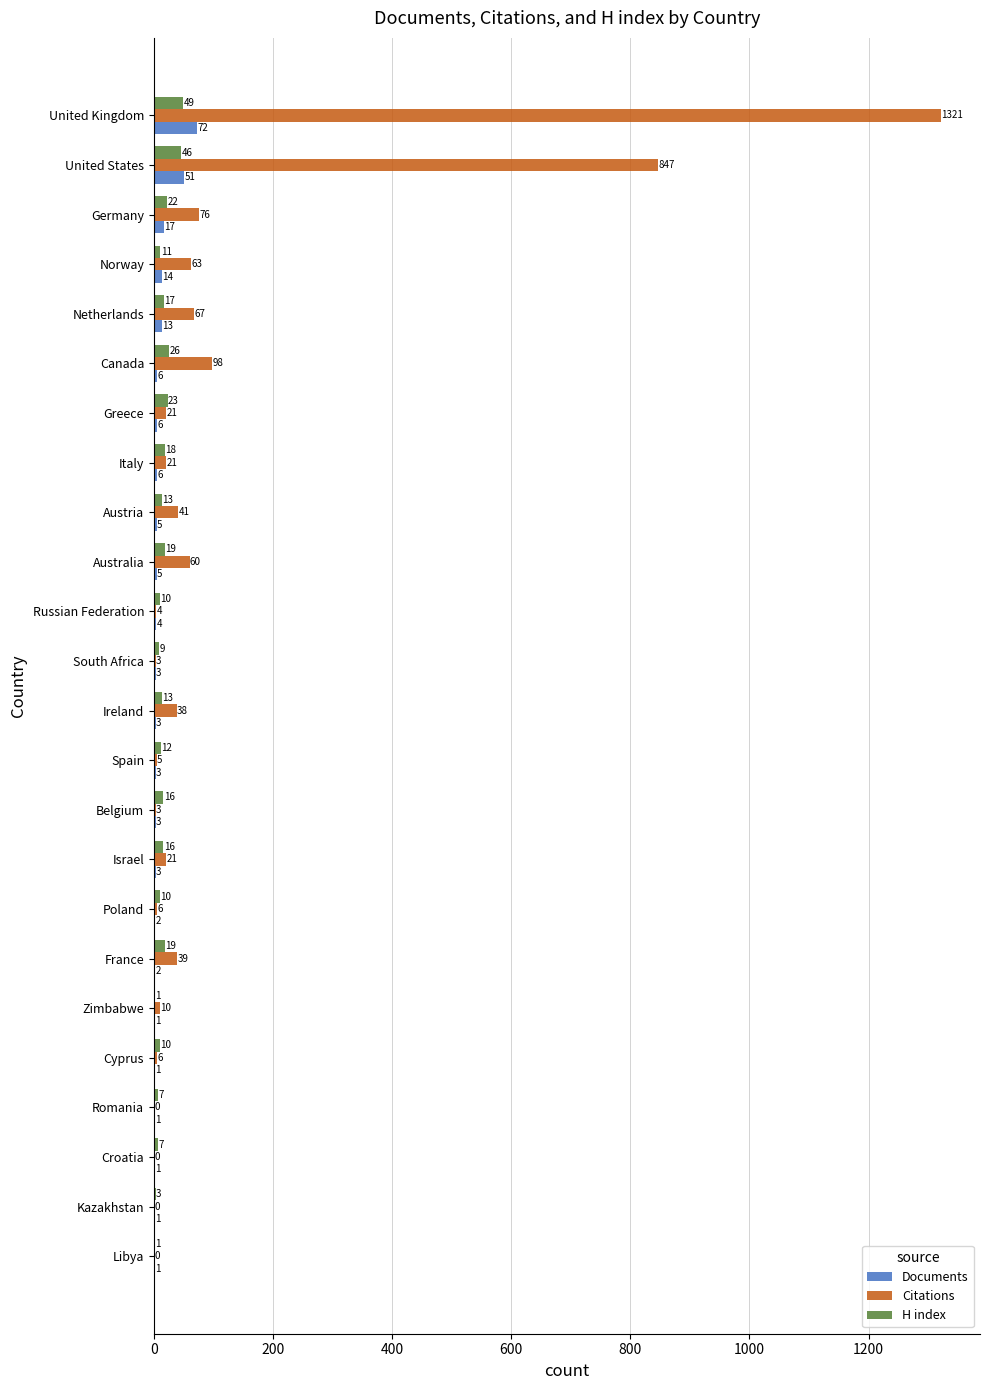

At which label does Citations reach its peak?

United Kingdom